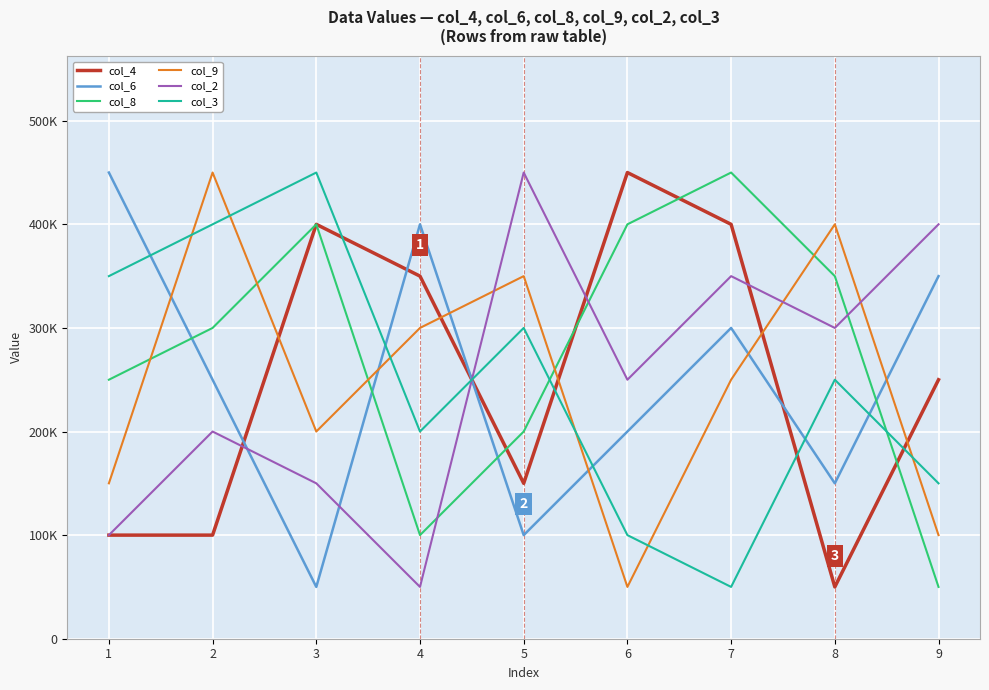

What is the value of the col_8 point at the 7th from the left?

450000